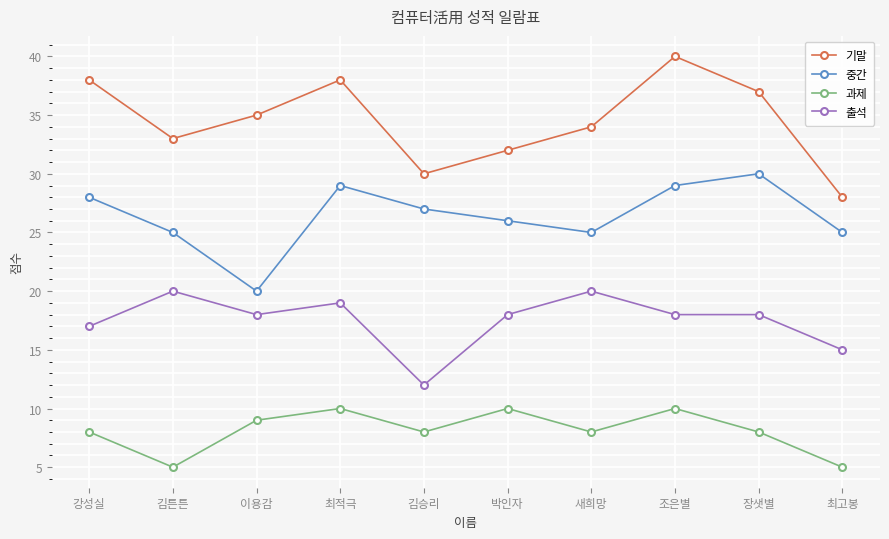

What are all the series names shown in the legend?

기말, 중간, 과제, 출석